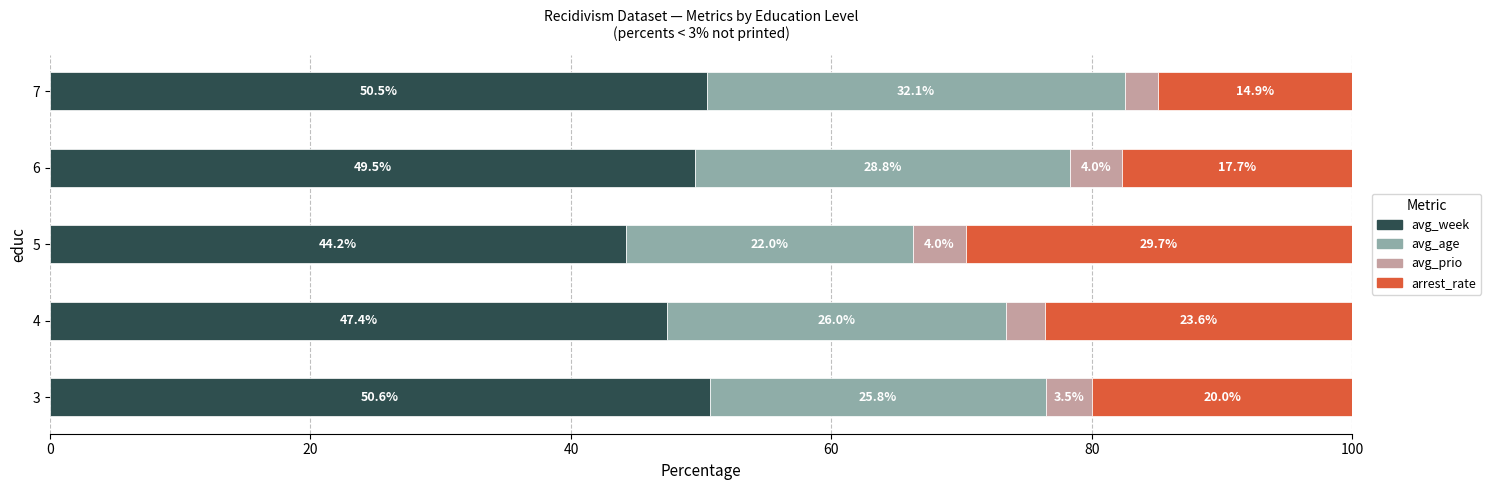

True or false: avg_week has a value of 84.1 at 3.

False